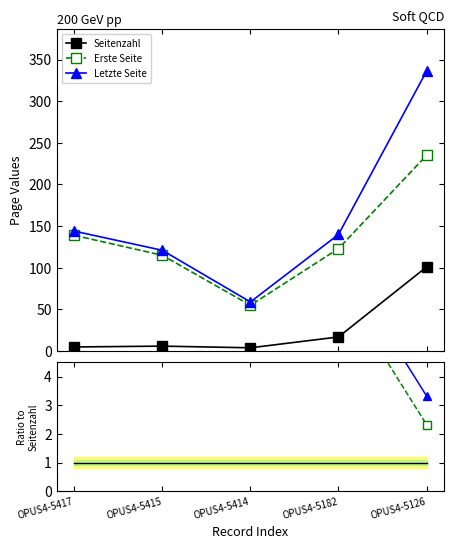

List the labels in order of Seitenzahl value, smallest first.

OPUS4-5414, OPUS4-5417, OPUS4-5415, OPUS4-5182, OPUS4-5126